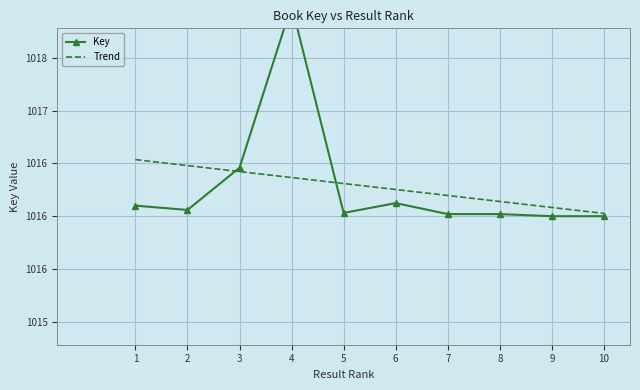

Reading left to right, extract all data points from this chart.

Key: 1=1016.1	2=1016.1	3=1016.5	4=1018.0	5=1016.0	6=1016.1	7=1016.0	8=1016.0	9=1016.0	10=1016.0
Trend: 1=1016.5	2=1016.5	3=1016.4	4=1016.4	5=1016.3	6=1016.3	7=1016.2	8=1016.1	9=1016.1	10=1016.0